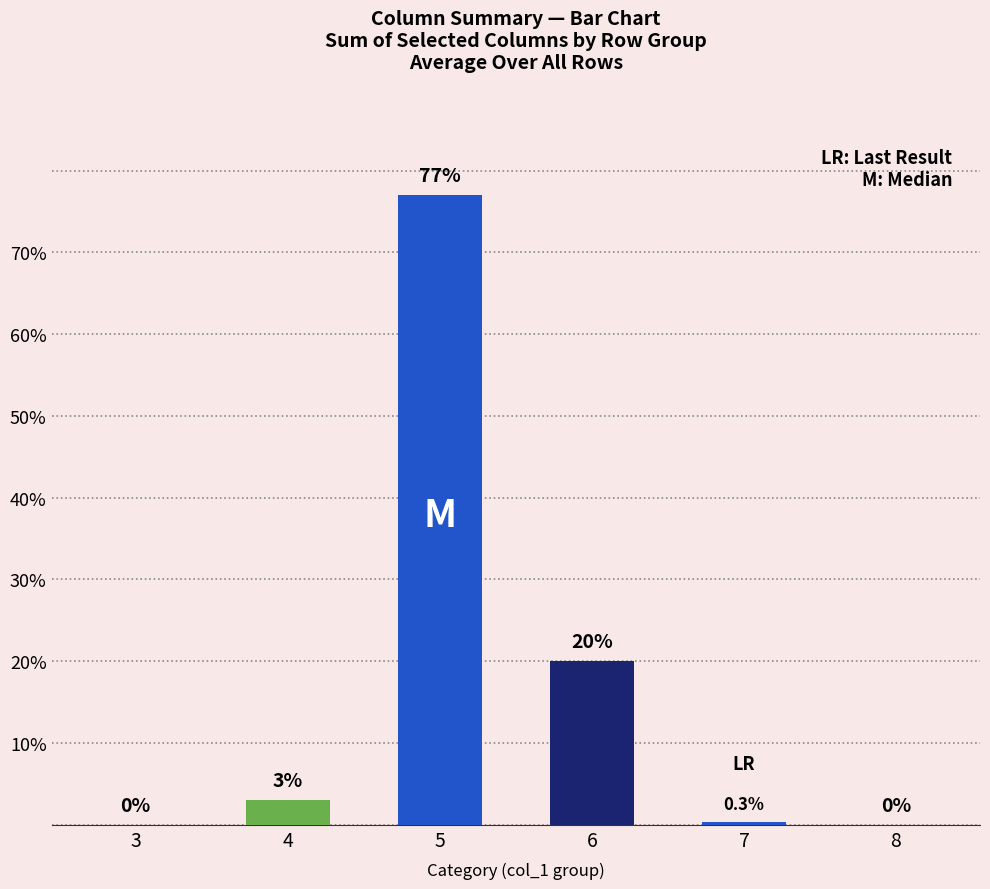

At which category does the chart reach its peak across all series?

5